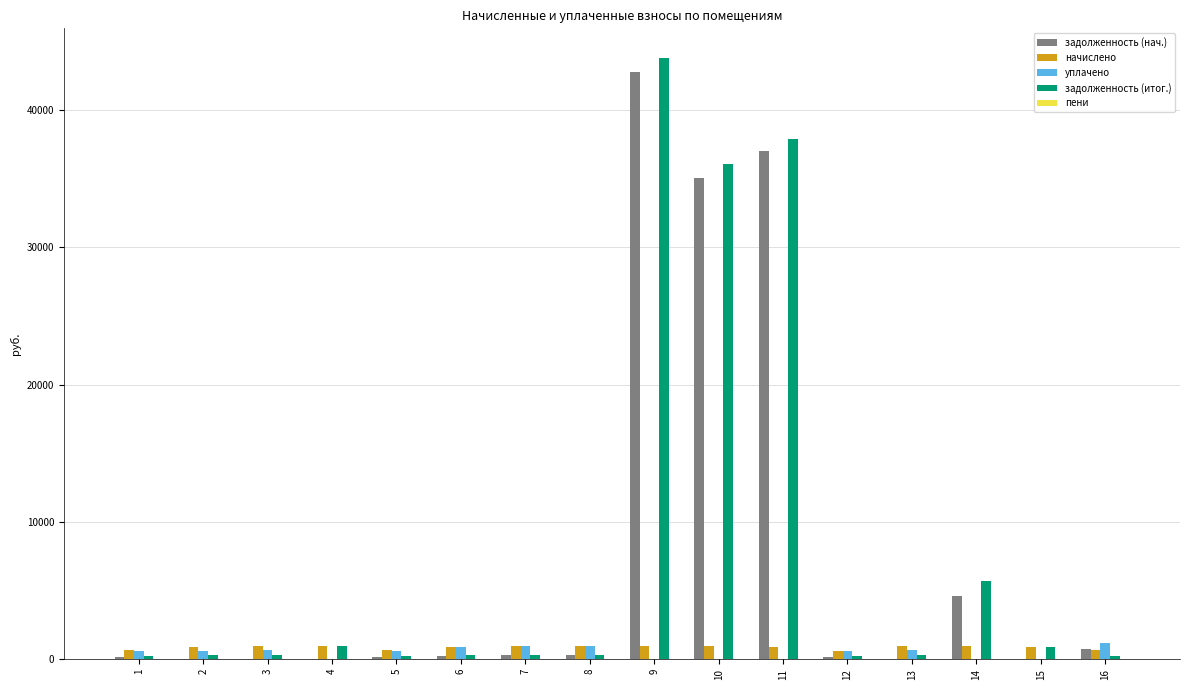

What is the highest value of the задолженность (итог.) series?

43773.0